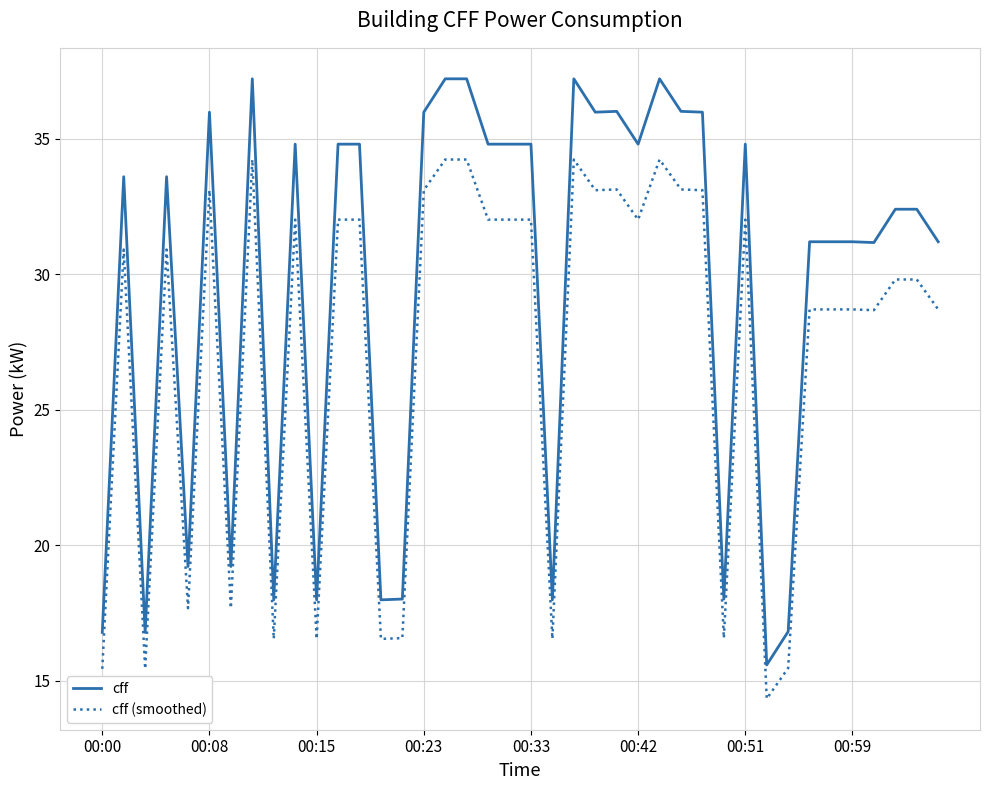

True or false: cff and cff (smoothed) cross at least once.

False